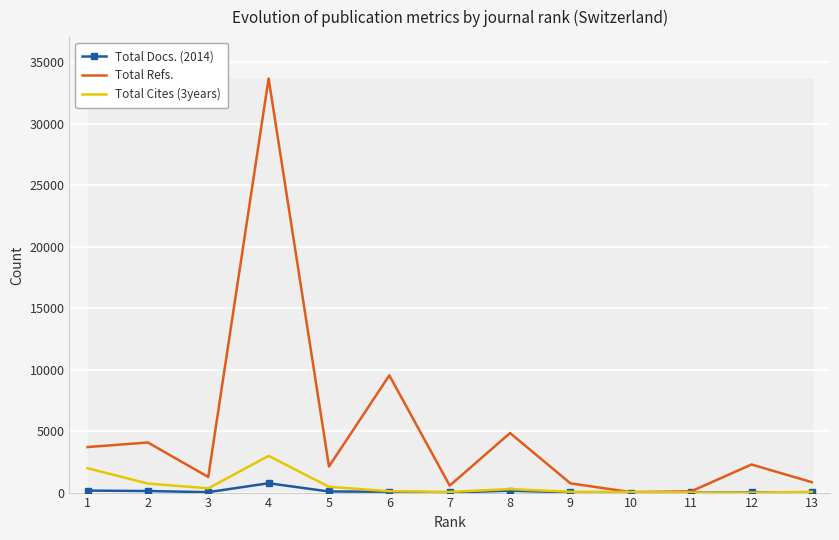

What is the greatest value displayed?

33684